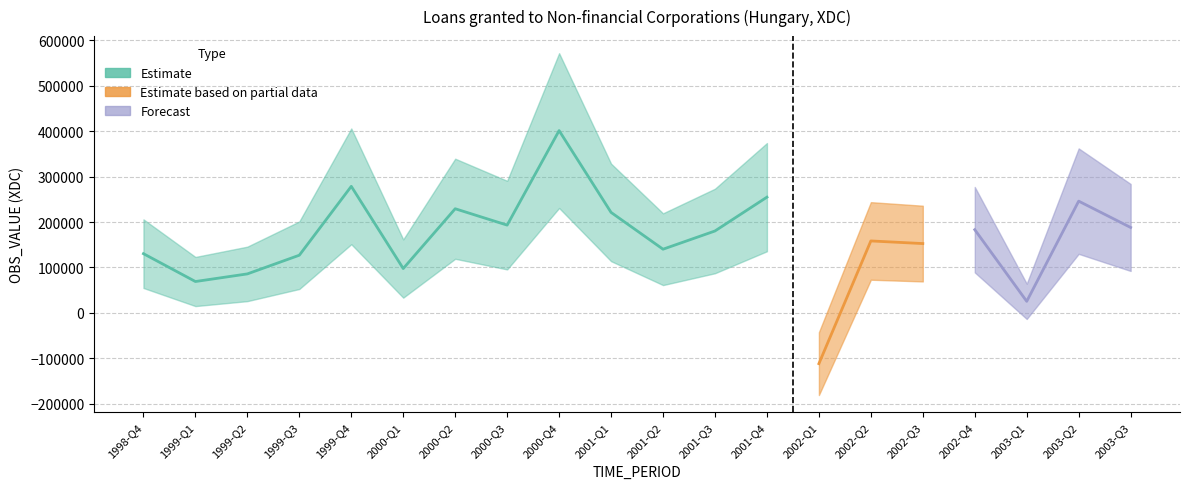

How many values are below 180269?

10